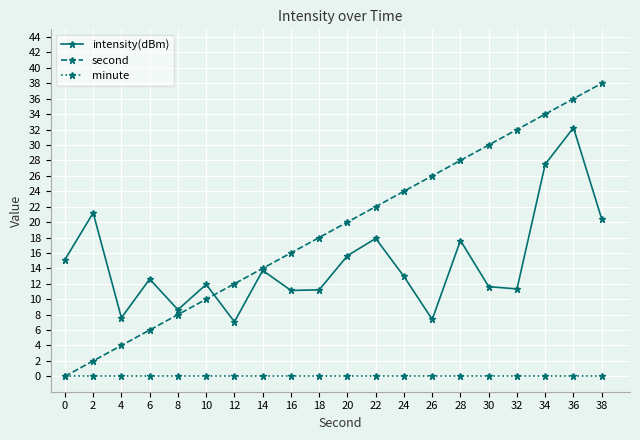

True or false: minute and intensity(dBm) intersect in this chart.

False